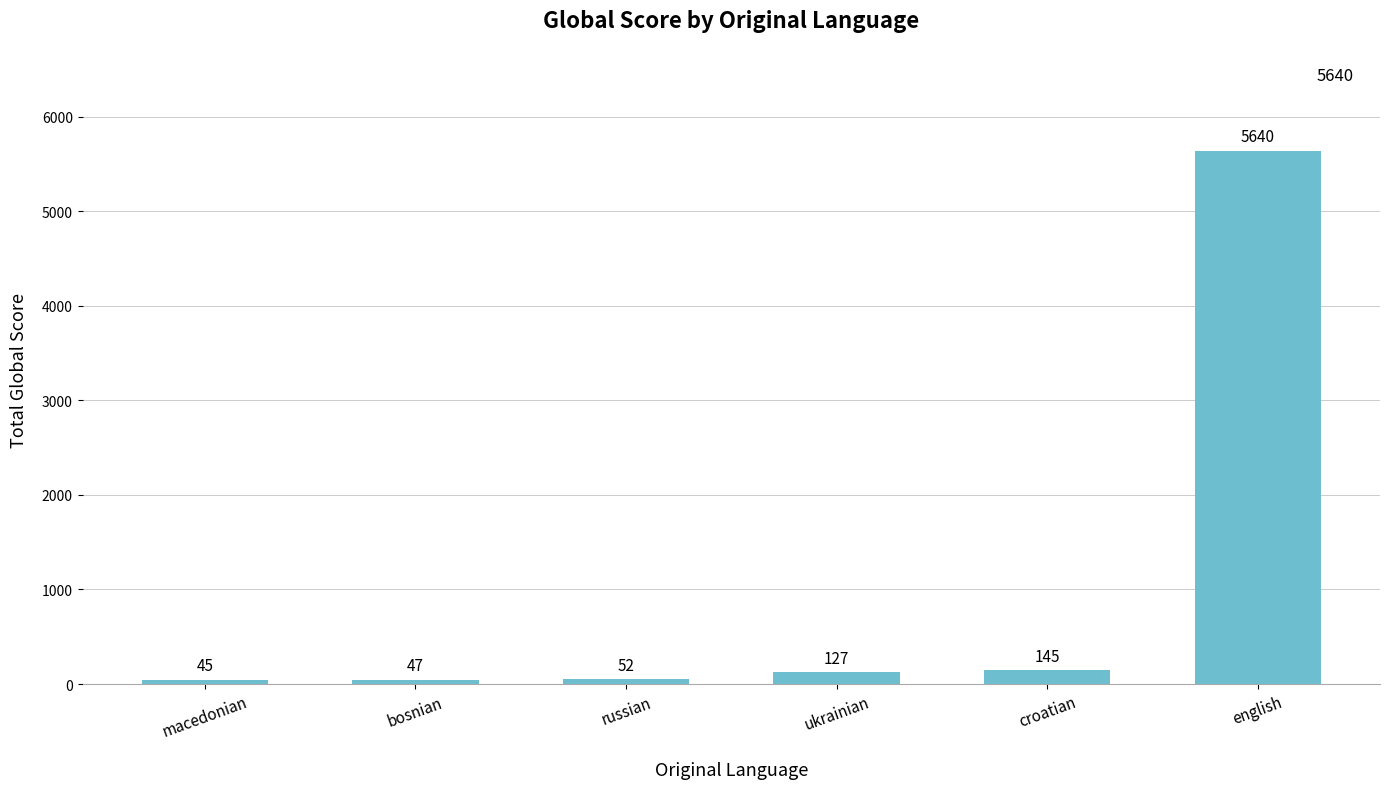

Reading left to right, list all the values displayed in this chart.

45	47	52	127	145	5640